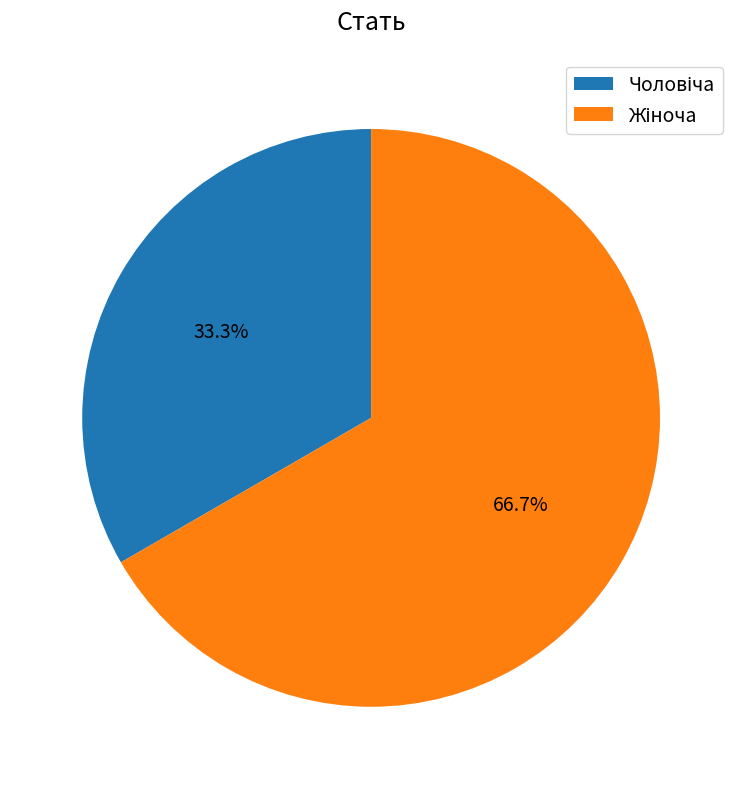

Count the number of slices in the pie.

2